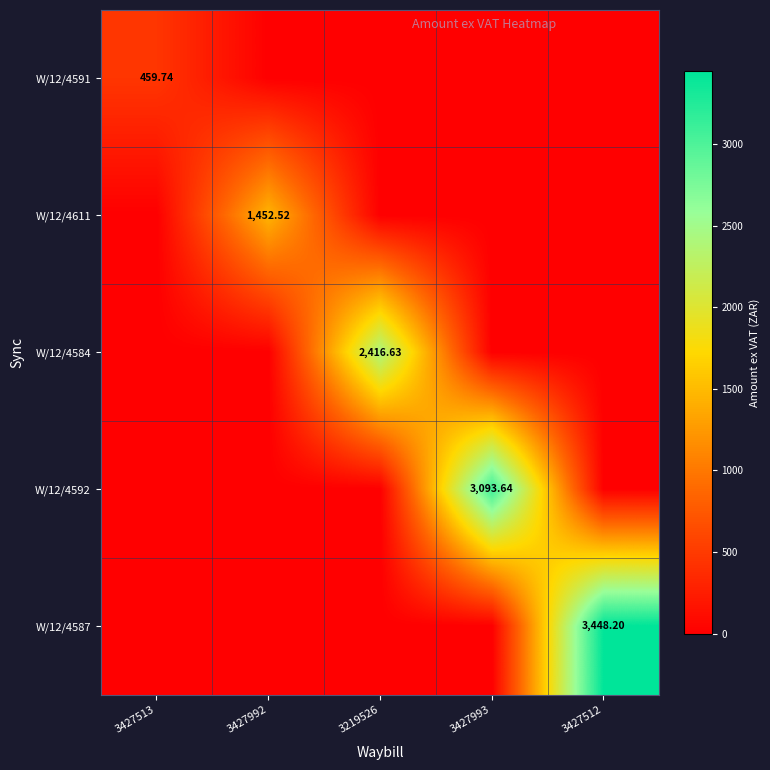

List the labels in order of W/12/4584 value, smallest first.

3427513, 3427992, 3427993, 3427512, 3219526